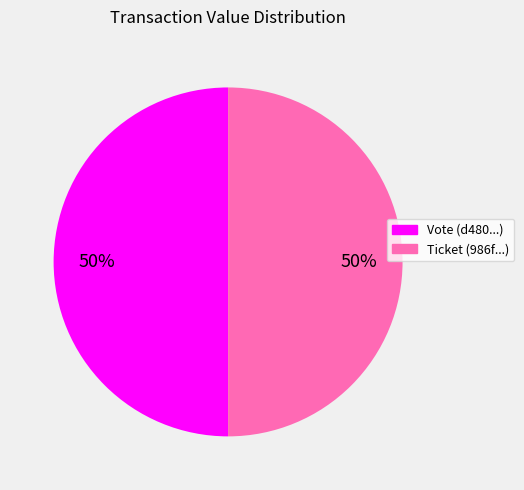

The Vote (d480...) slice represents 50% of the pie. True or false?

True